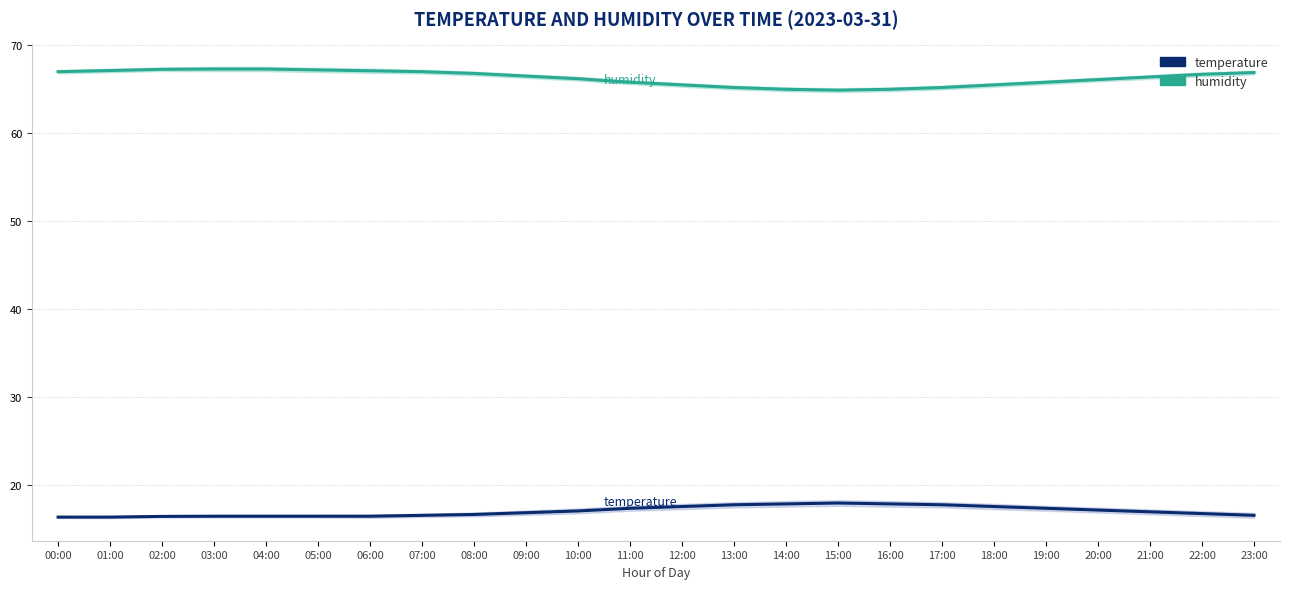

In humidity, how many points are lower than both neighbors (excluding endpoints)?

1